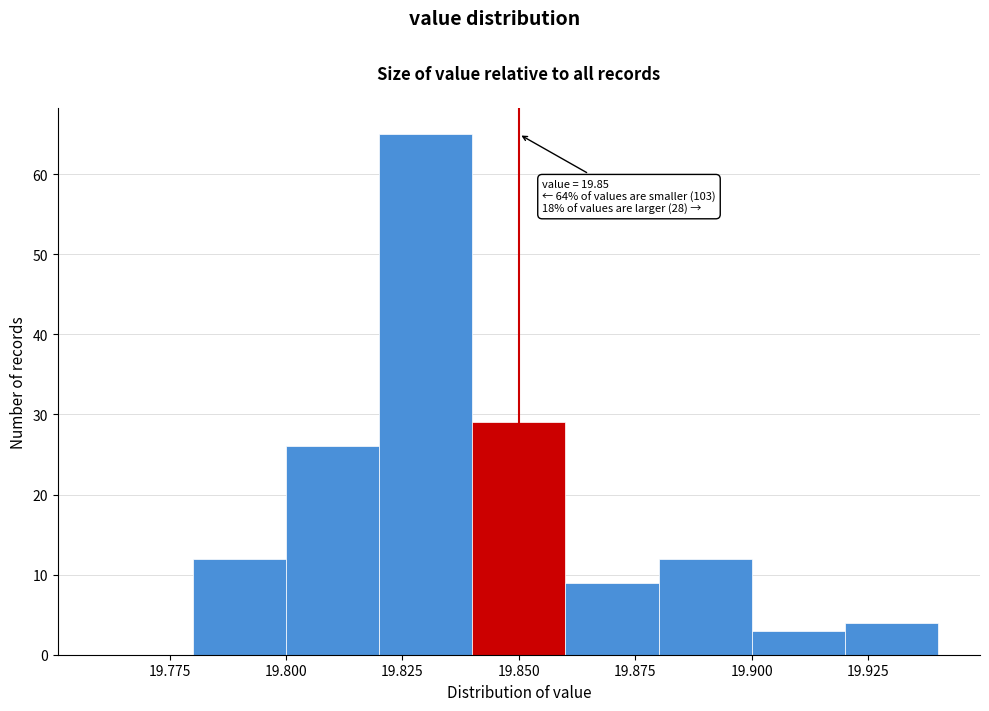

Which range on the x-axis has the tallest bar?

19.82 to 19.84